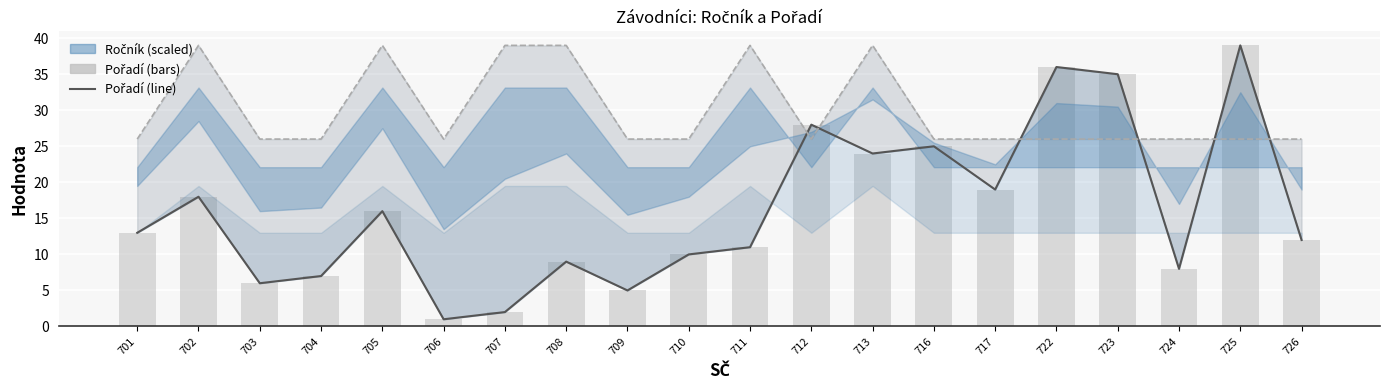

What is the value of the Pořadí bar at the 9th from the left?

5